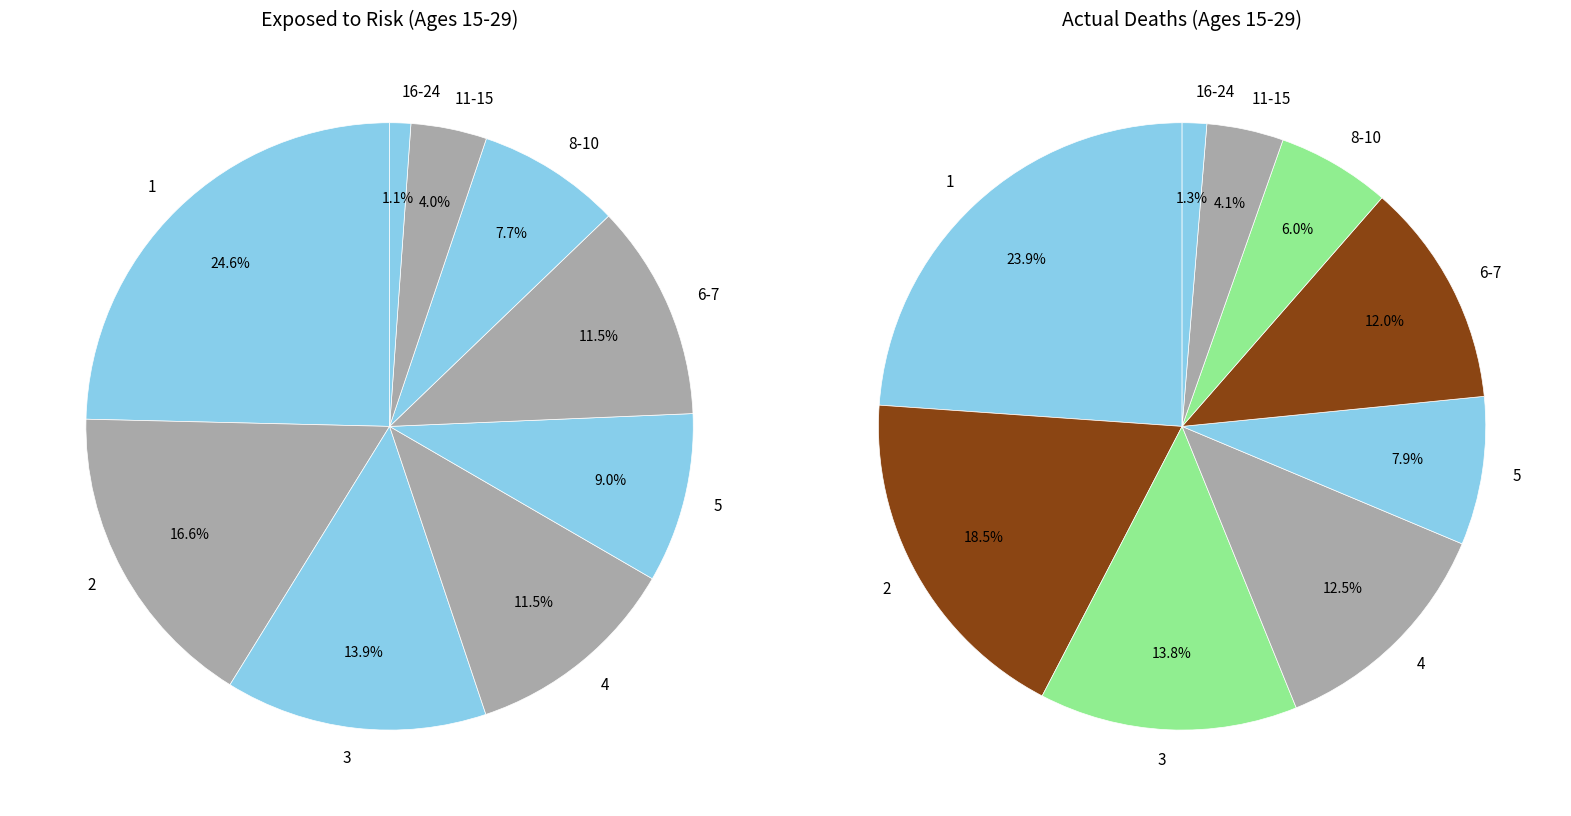

How many segments does this pie chart have?

9